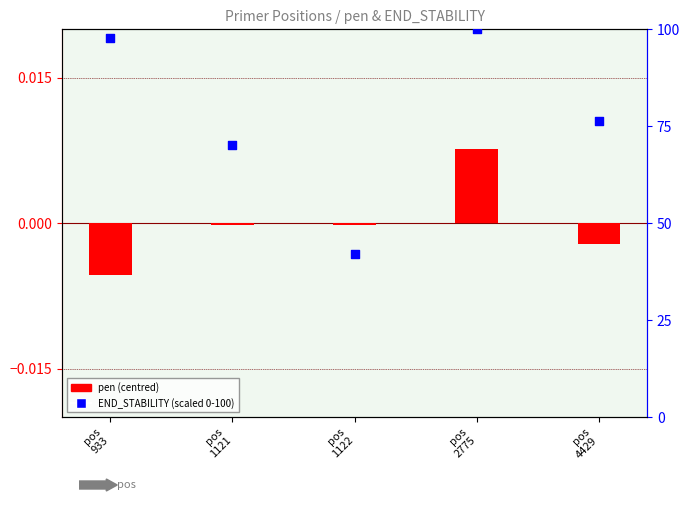

At how many categories does at least one series exceed 67?

4